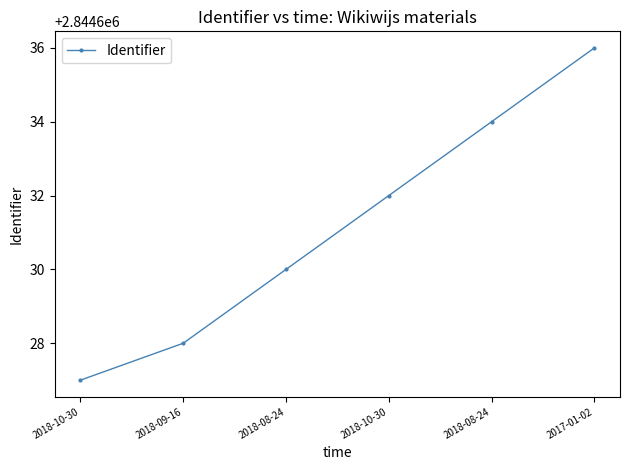

True or false: the data has more than 0 interior local peaks.

False